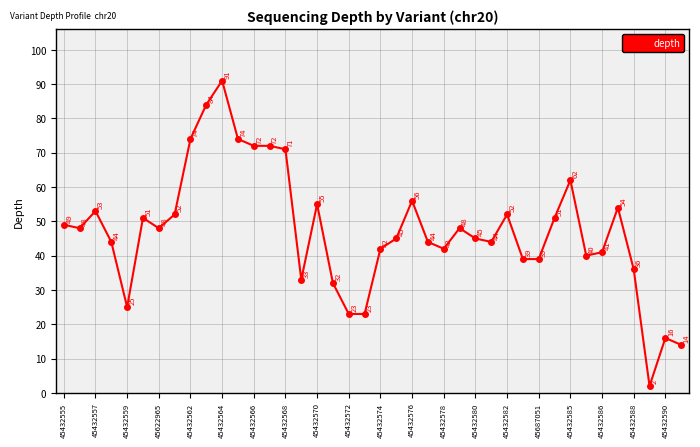

Reading left to right, list all the values displayed in this chart.

49	48	53	44	25	51	48	52	74	84	91	74	72	72	71	33	55	32	23	23	42	45	56	44	42	48	45	44	52	39	39	51	62	40	41	54	36	2	16	14